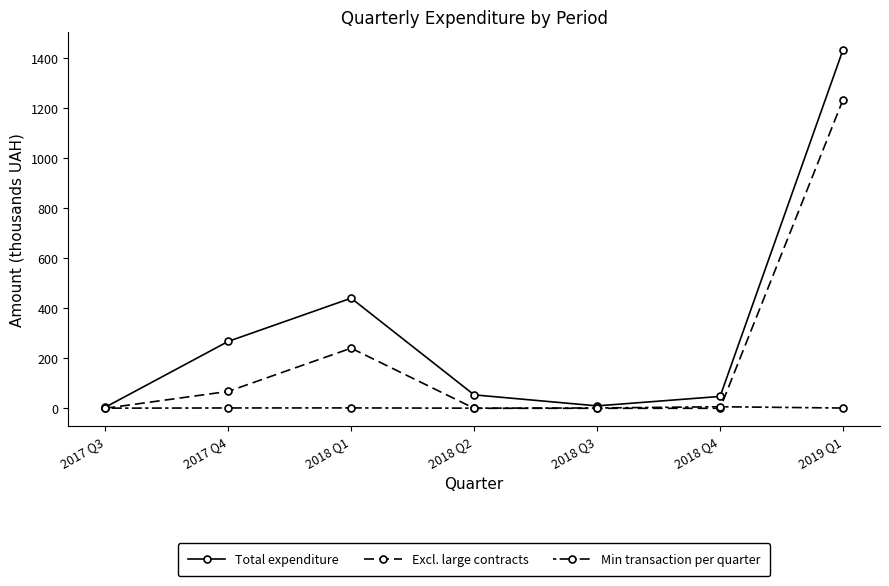

How many values in the Excl. large contracts series exceed 0?

3